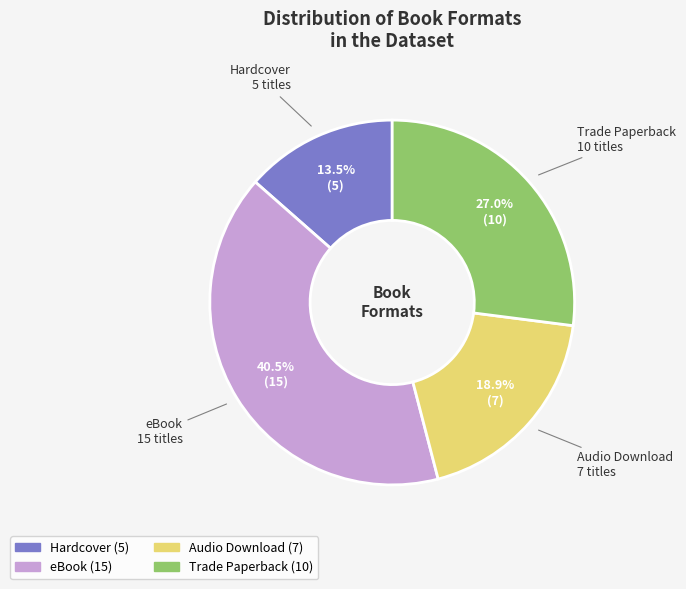

Which category has the biggest portion of the pie?

eBook